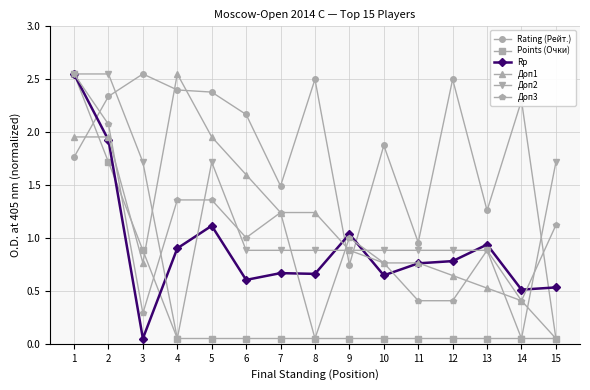

Is it true that Доп1 equals 2.5 at 4?

True